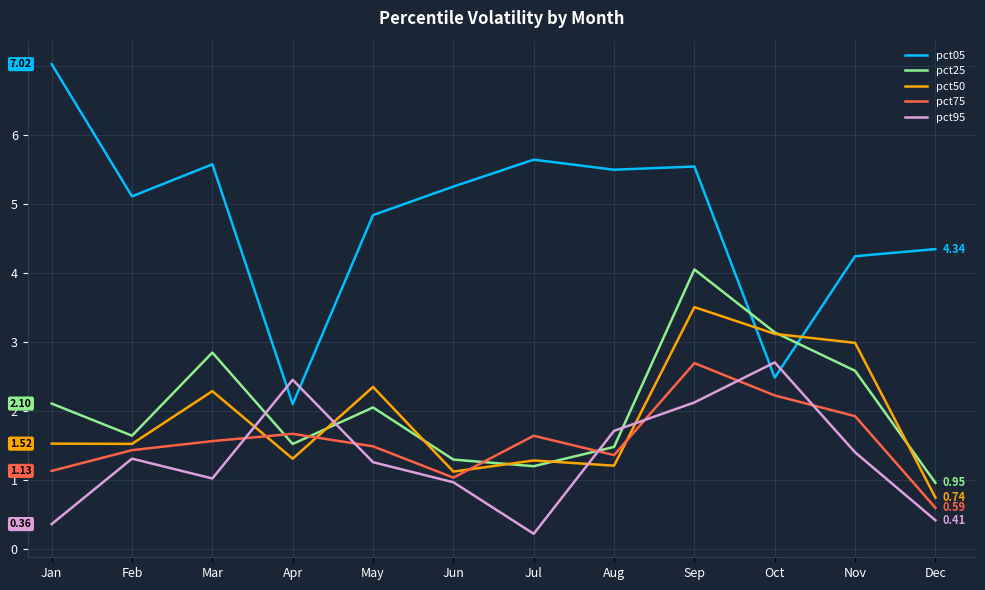

True or false: pct50 and pct95 intersect in this chart.

True